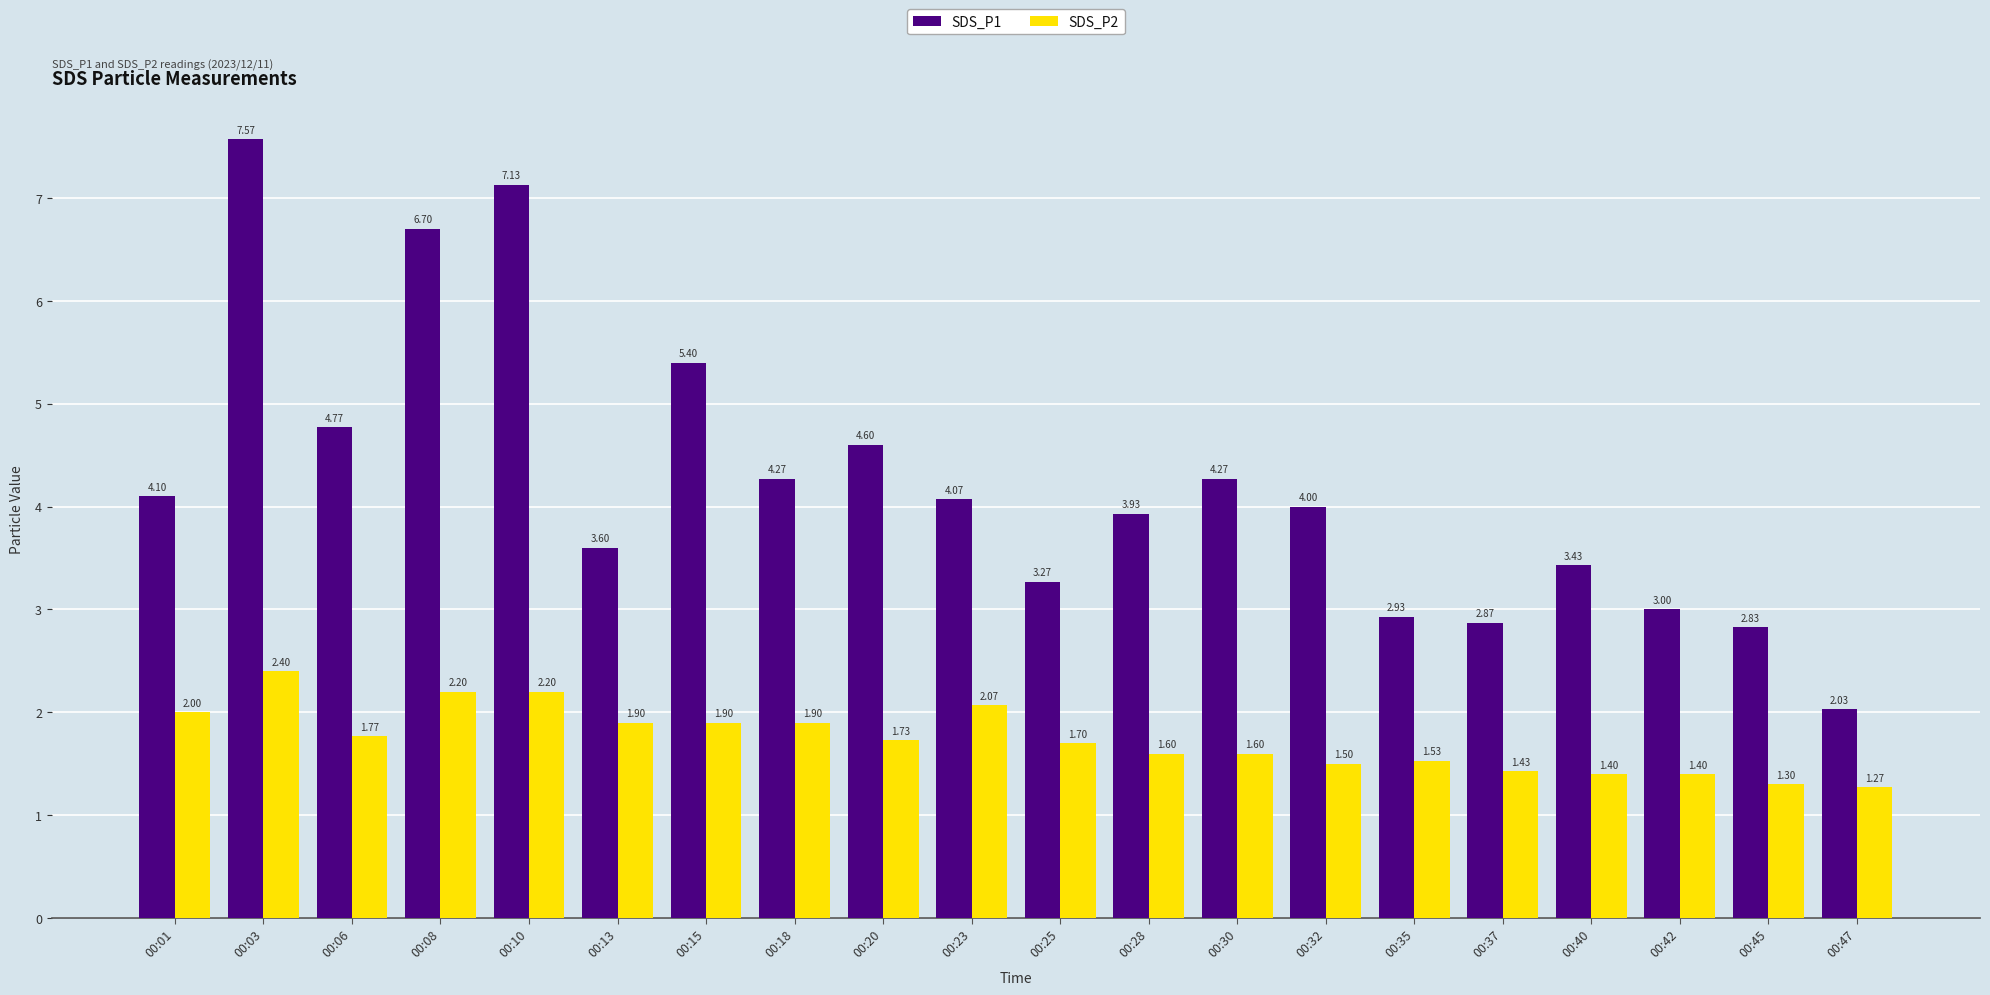

List the series in order of their peak value, highest first.

SDS_P1, SDS_P2